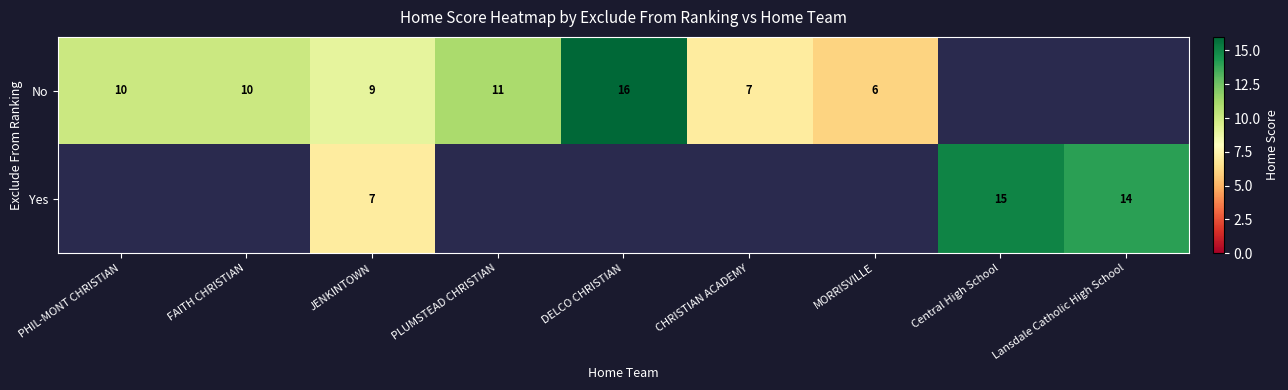

What is the smallest value displayed?

6.0